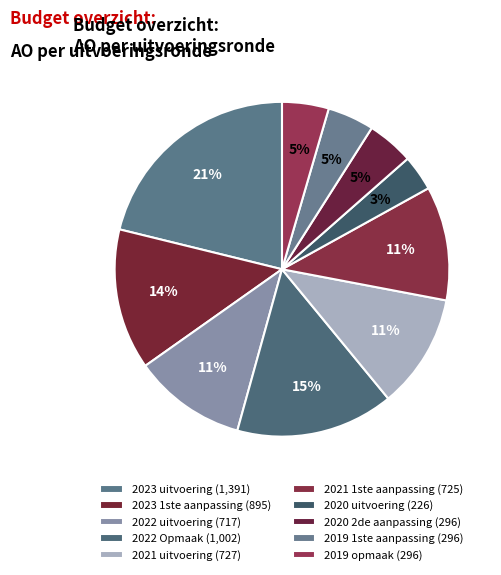

How many segments does this pie chart have?

10